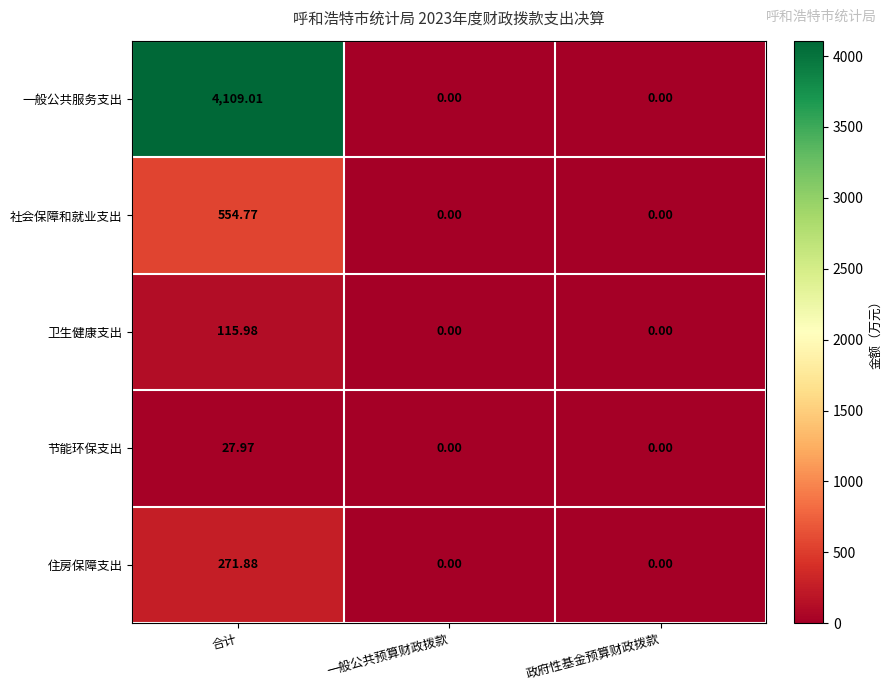

Which series changed the most between 合计 and 一般公共预算财政拨款?

一般公共服务支出